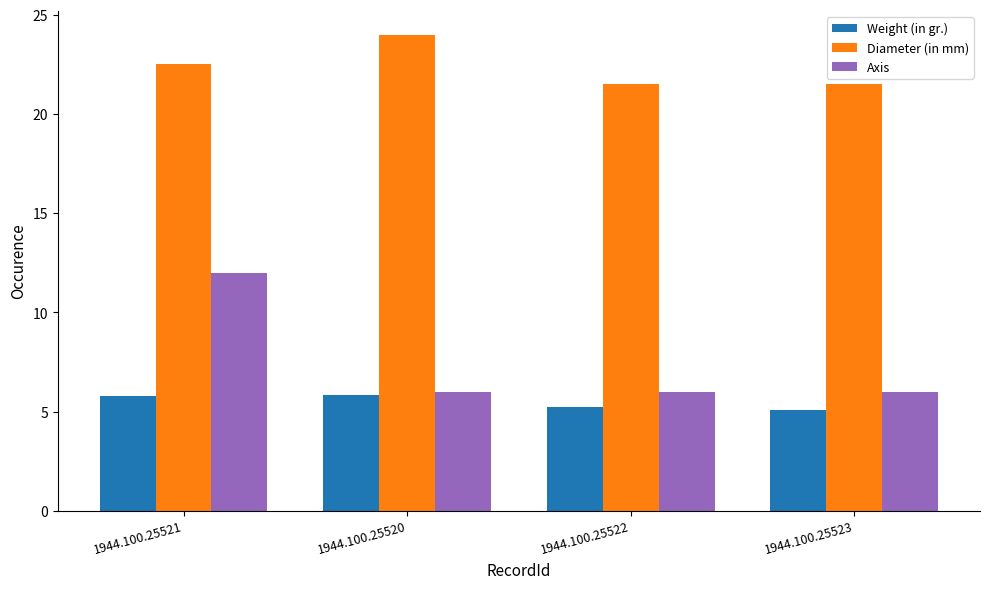

The Weight (in gr.) series shows 9.3 at 1944.100.25522. True or false?

False